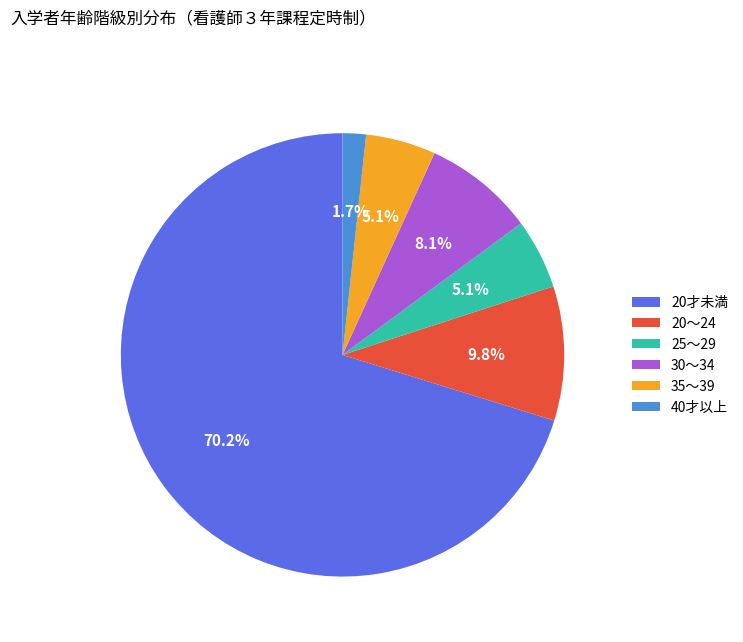

What is the ratio of the value at 20～24 to the value at 35～39?

1.9